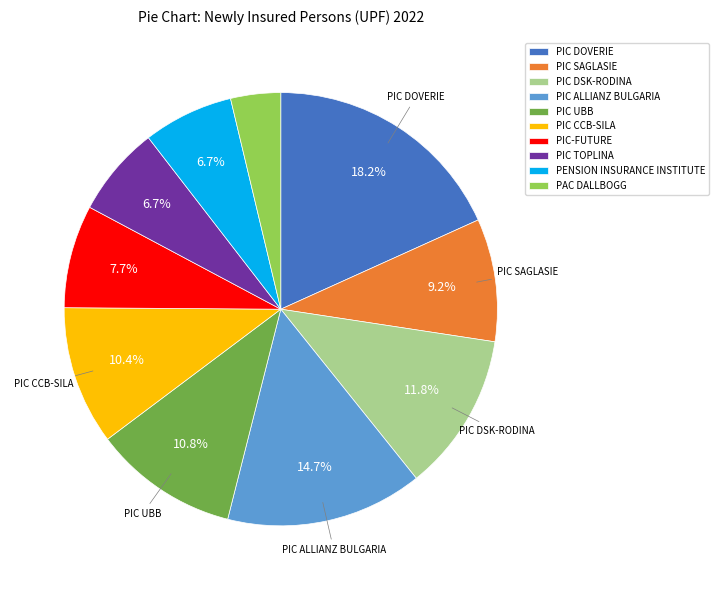

What is the smallest slice in the pie chart?

PAC DALLBOGG